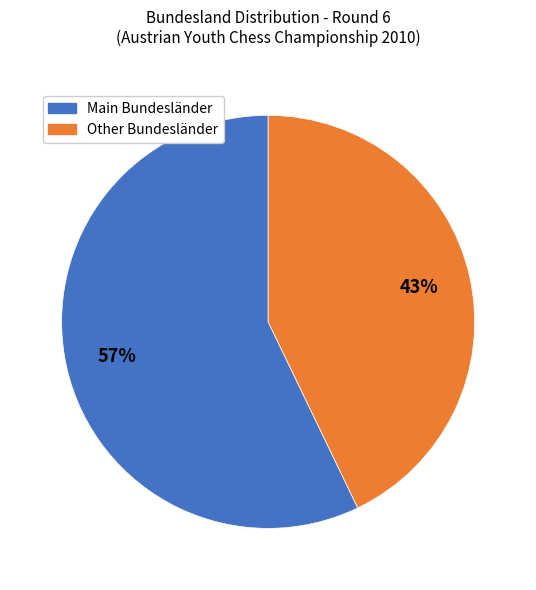

To the nearest percent, what is the difference between the largest and smallest slice percentages?

14%